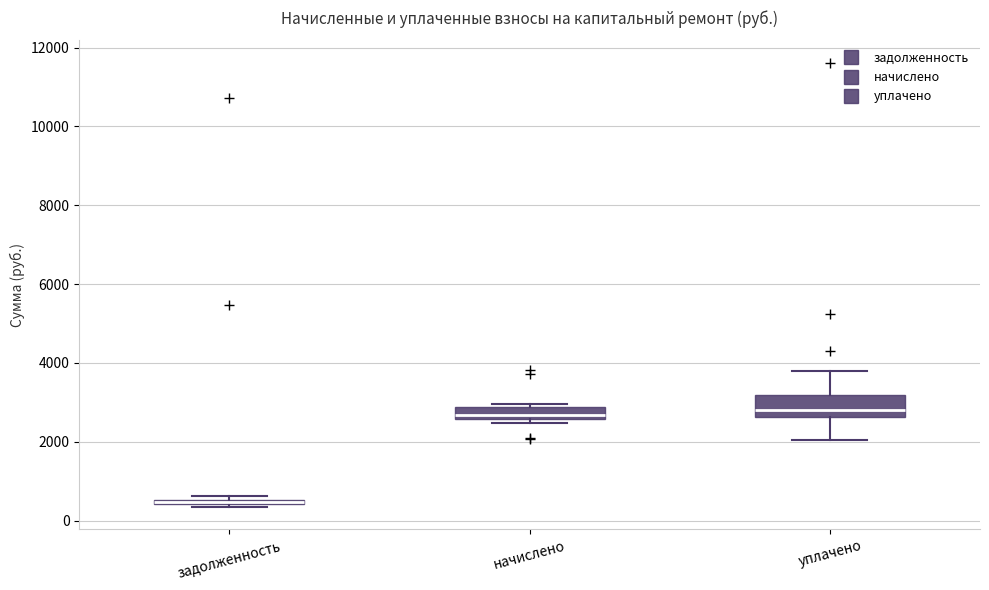

Which box is the tallest, from its lower edge to its upper edge?

уплачено